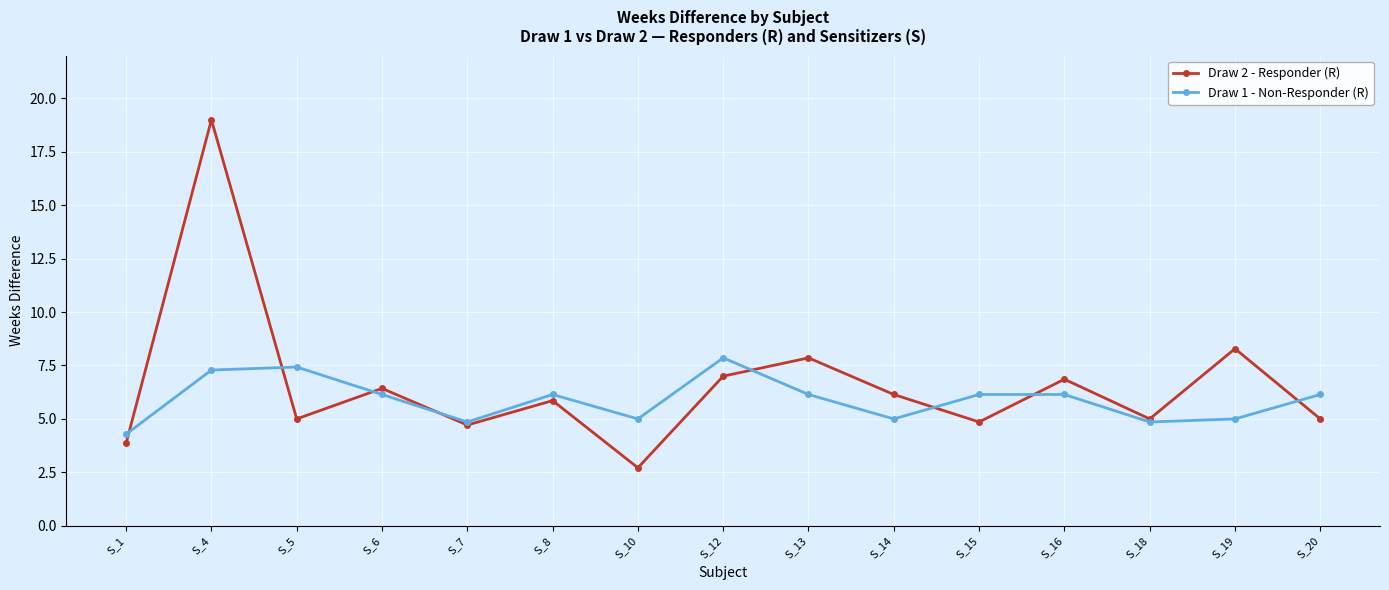

Between S_5 and S_12, which series saw the biggest shift?

Draw 2 - Responder (R)